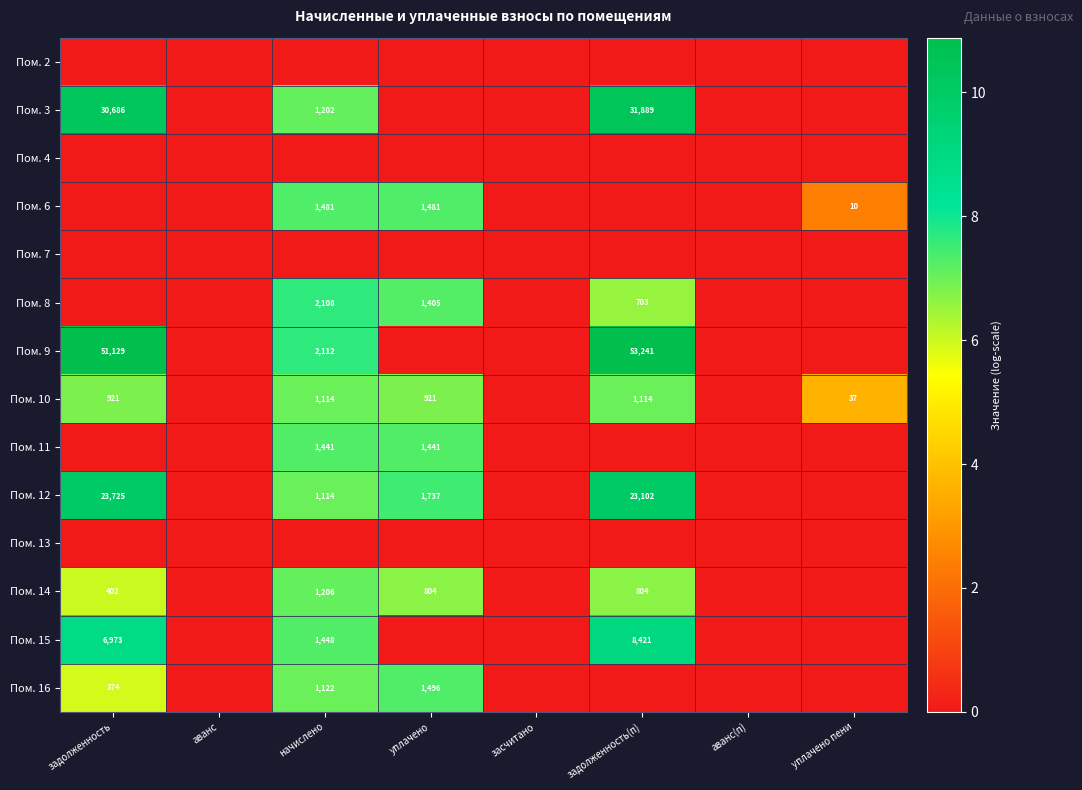

At how many categories does at least one series exceed 7?

4